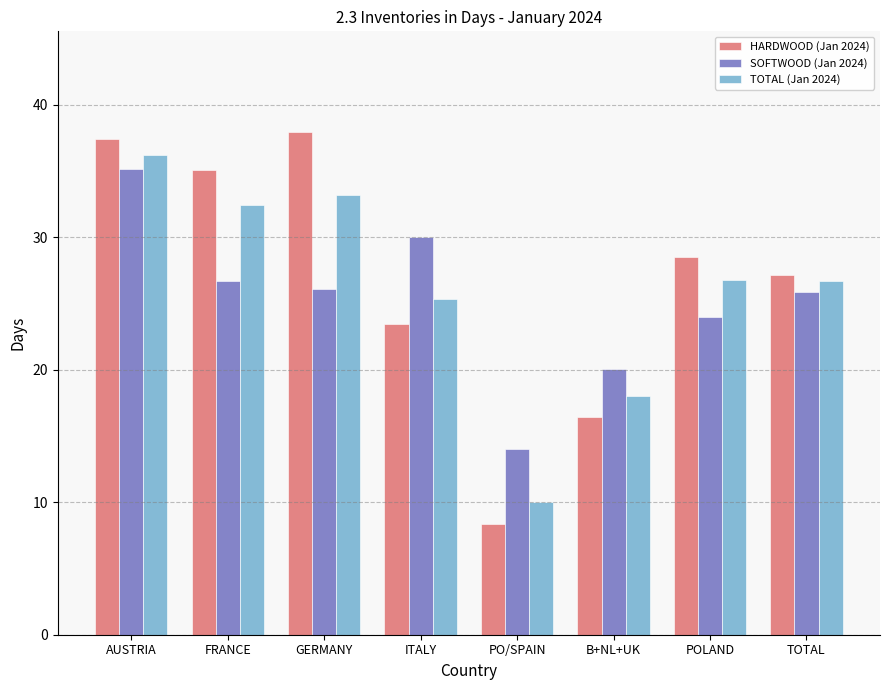

What value does the HARDWOOD (Jan 2024) series have at TOTAL?

27.1